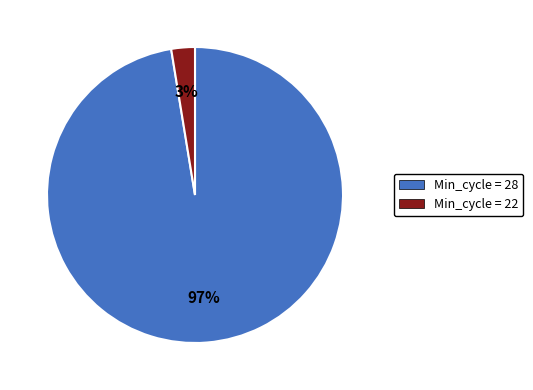

To the nearest percent, what is the average slice percentage?

50%